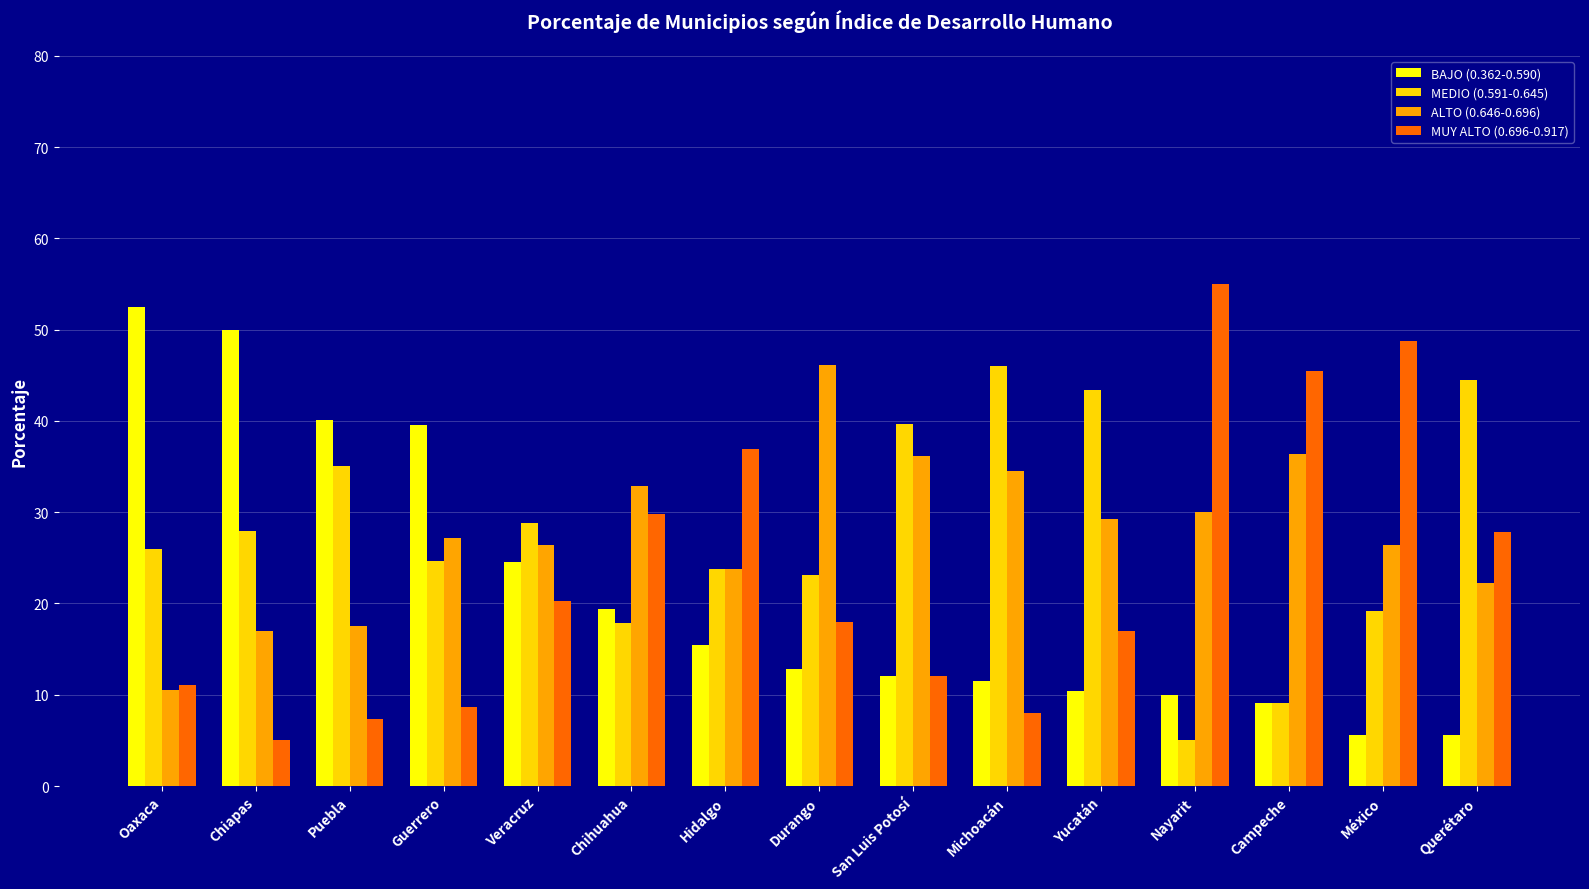

What is the sum of the ALTO (0.646-0.696) values at Puebla and San Luis Potosí?

53.7